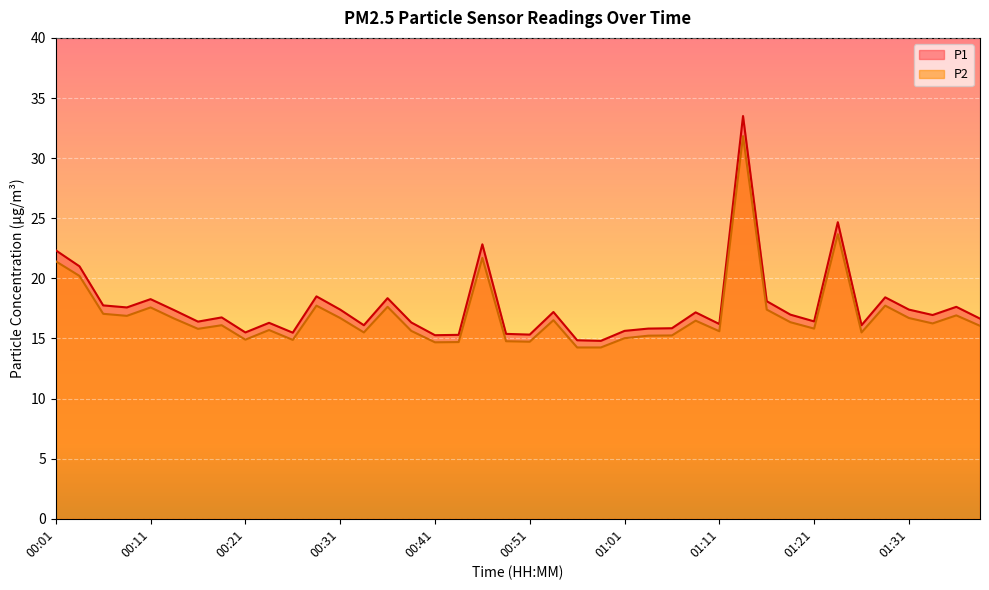

How many lines are shown in the chart?

2